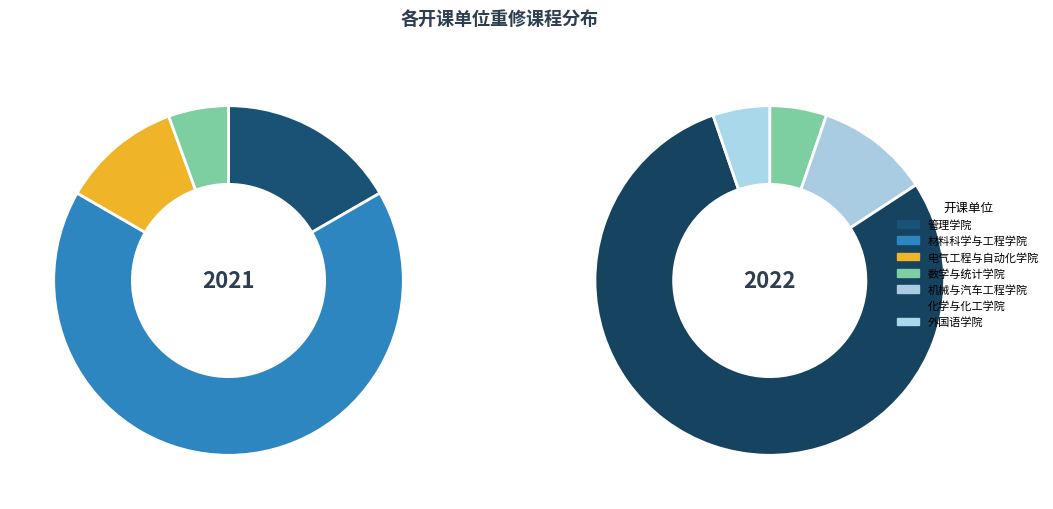

Combined, what portion of the pie is 机械与汽车工程学院 and 电气工程与自动化学院?

11.1%